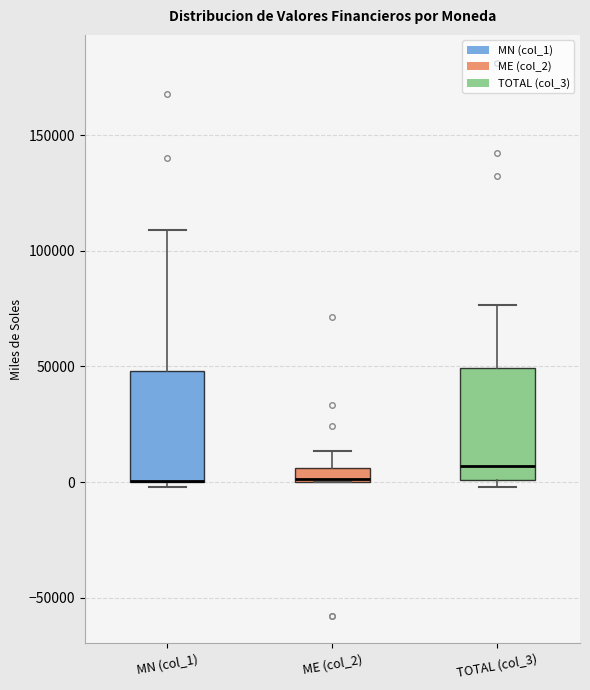

Where does the median line of the box for TOTAL (col_3) sit on the y-axis? The values are not printed on the chart, so give them approximately, as read against the axis.

5000